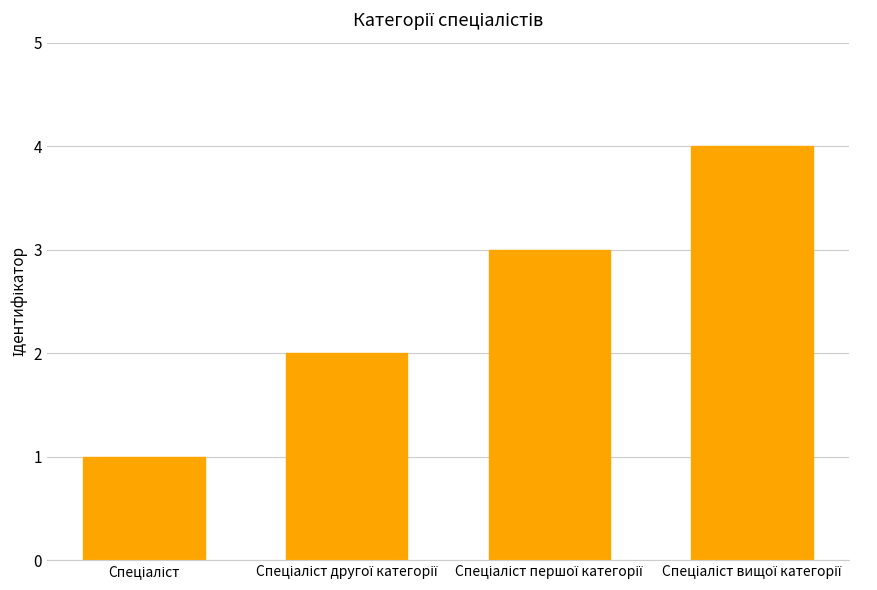

What is the greatest value displayed?

4